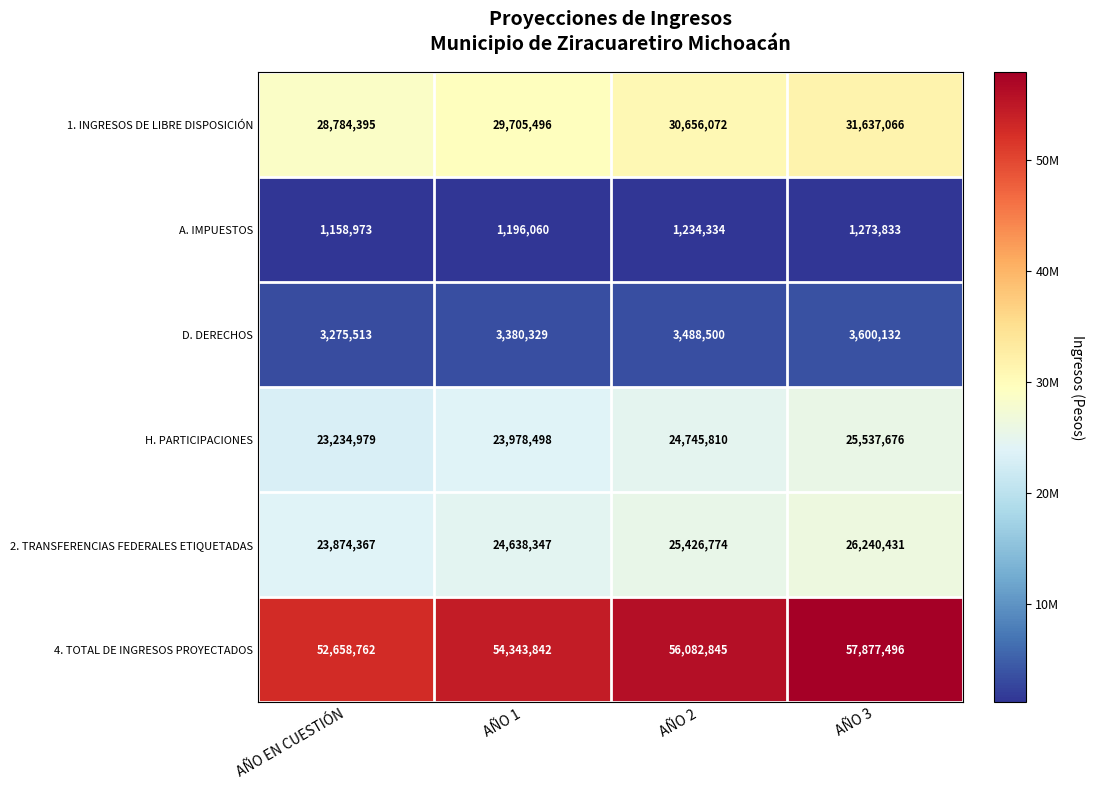

How many data points does each series have?

4